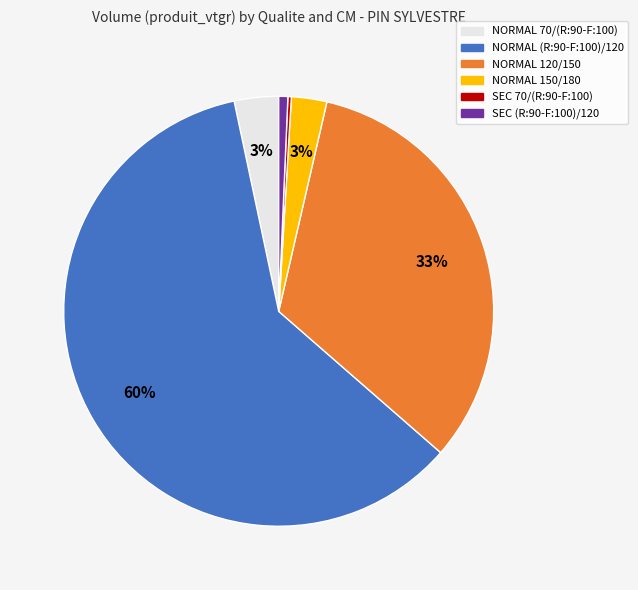

Does any single category account for the majority?

Yes